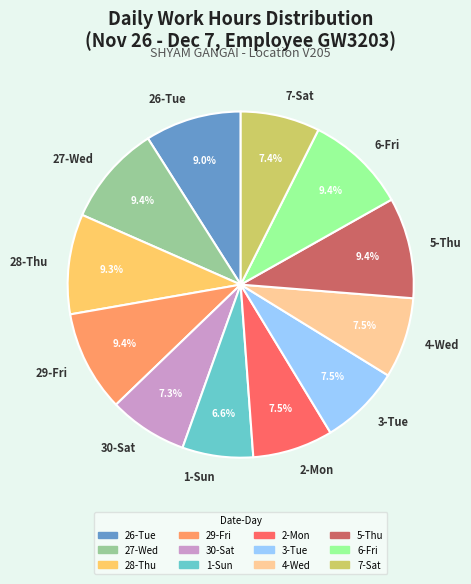

What percentage is the 5-Thu slice, to the nearest percent?

9%